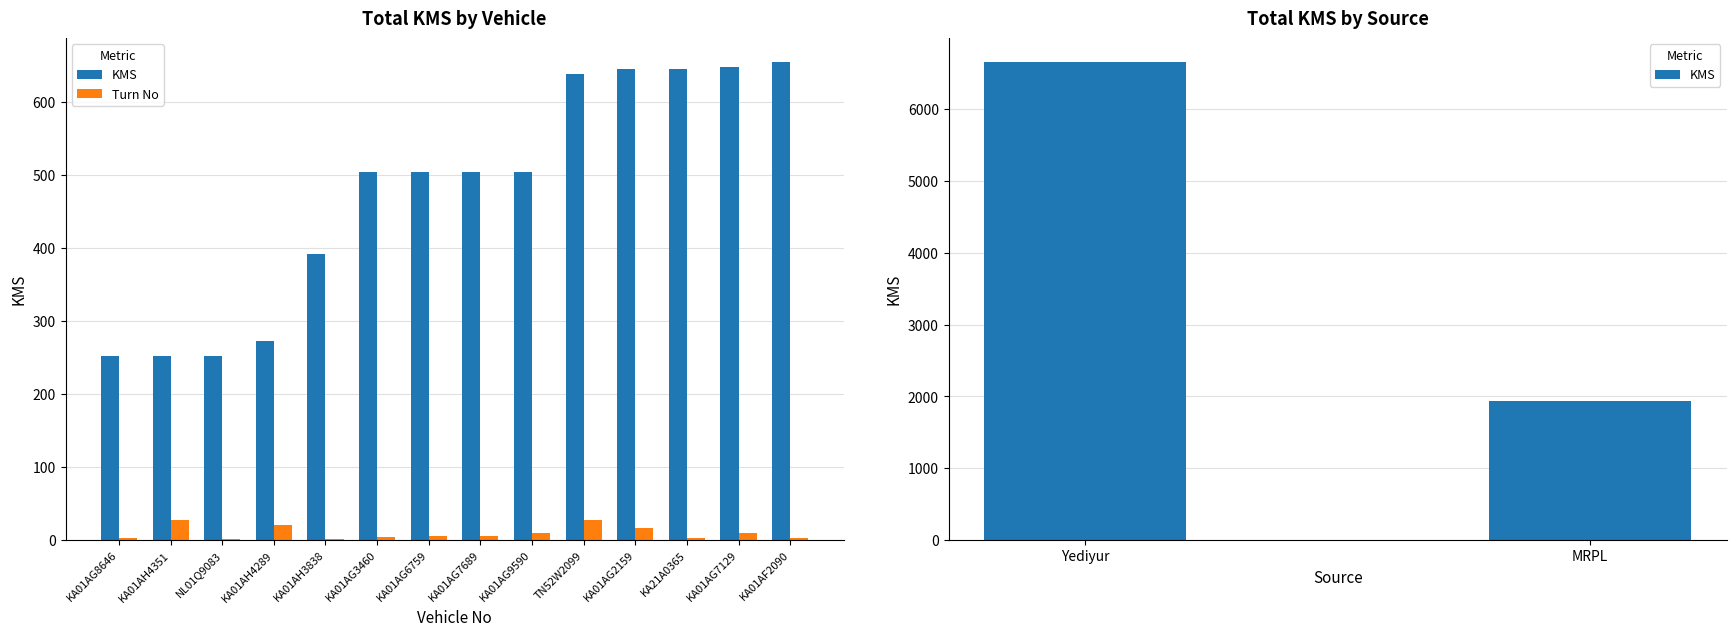

What is the difference between the second highest and second lowest values in the Turn No series?

26